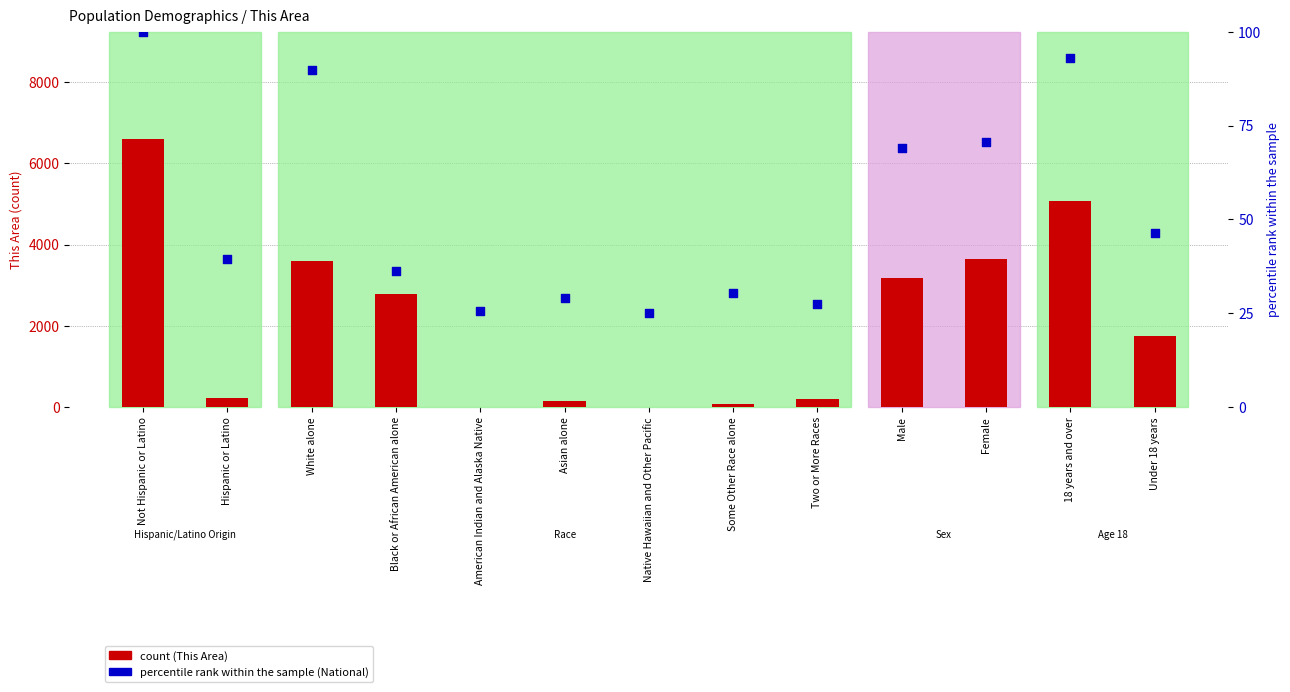

At which category is the sum across all series the highest?

Not Hispanic or Latino